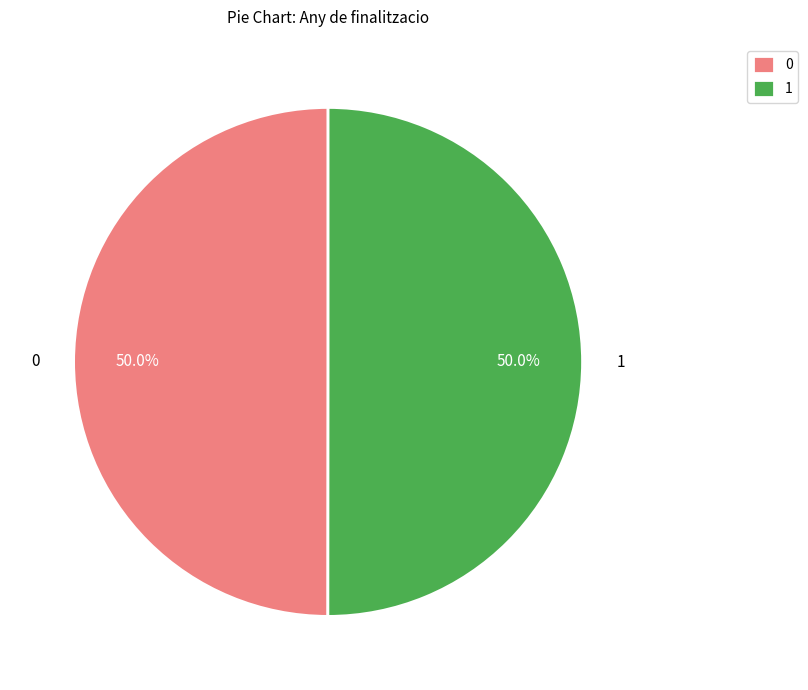

What is the ratio of the value at 1 to the value at 0?

1.0